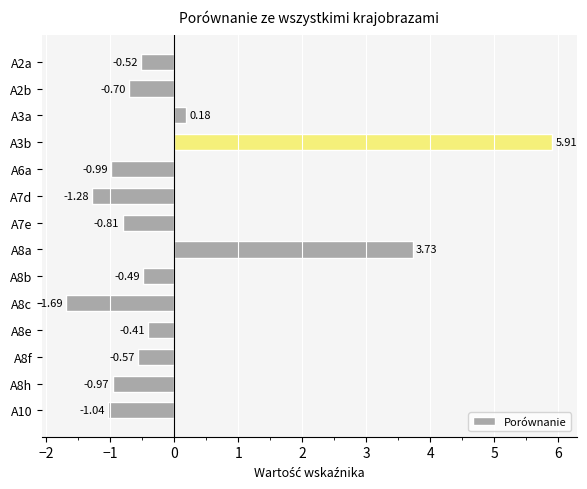

What is the sum of all values?

0.4